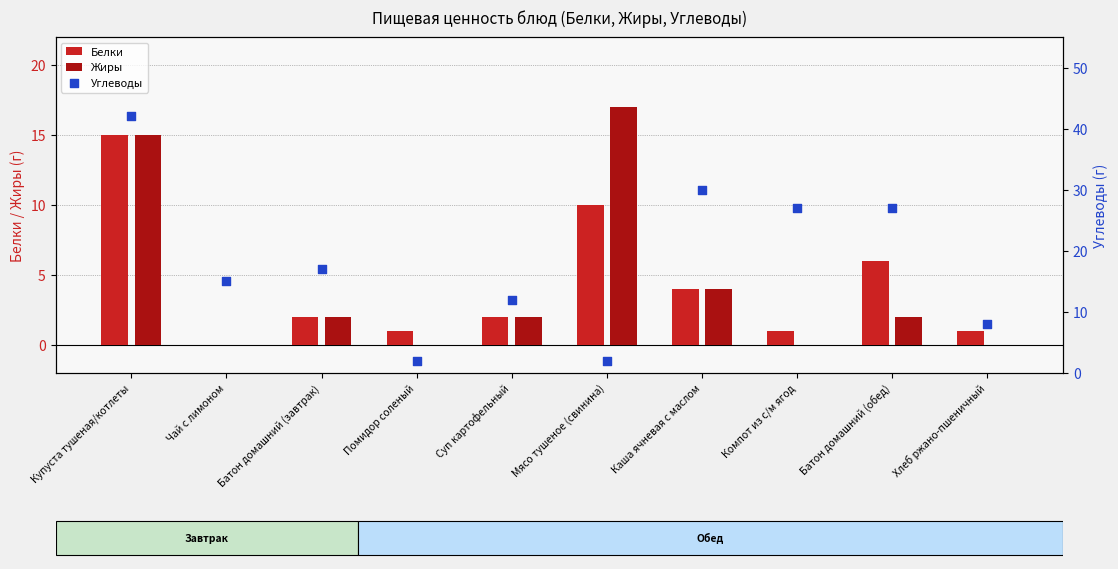

At which category is the sum across all series the highest?

Купуста тушеная/котлеты